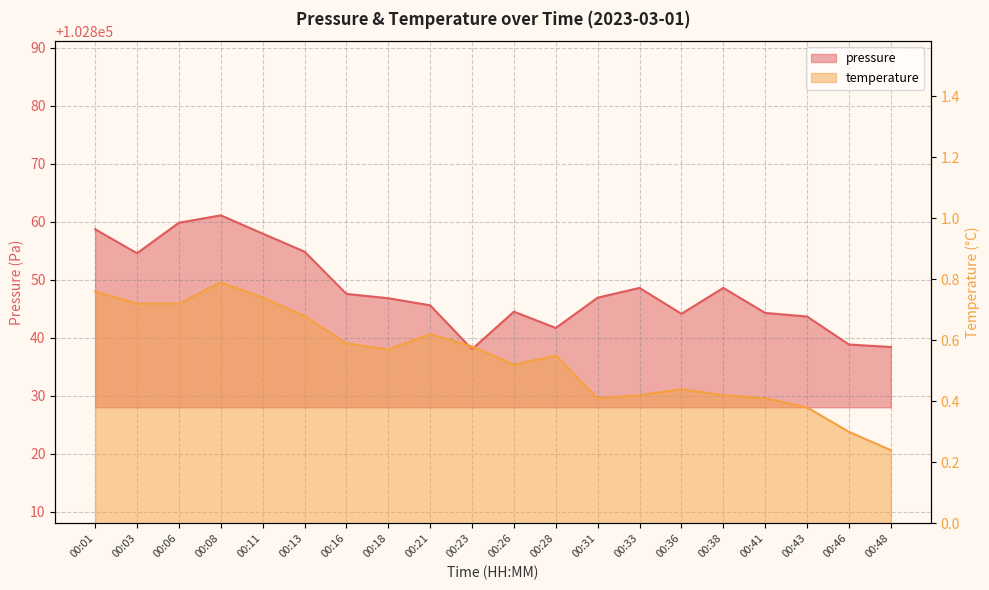

Rank the series by their average value, from lowest to highest.

temperature, pressure